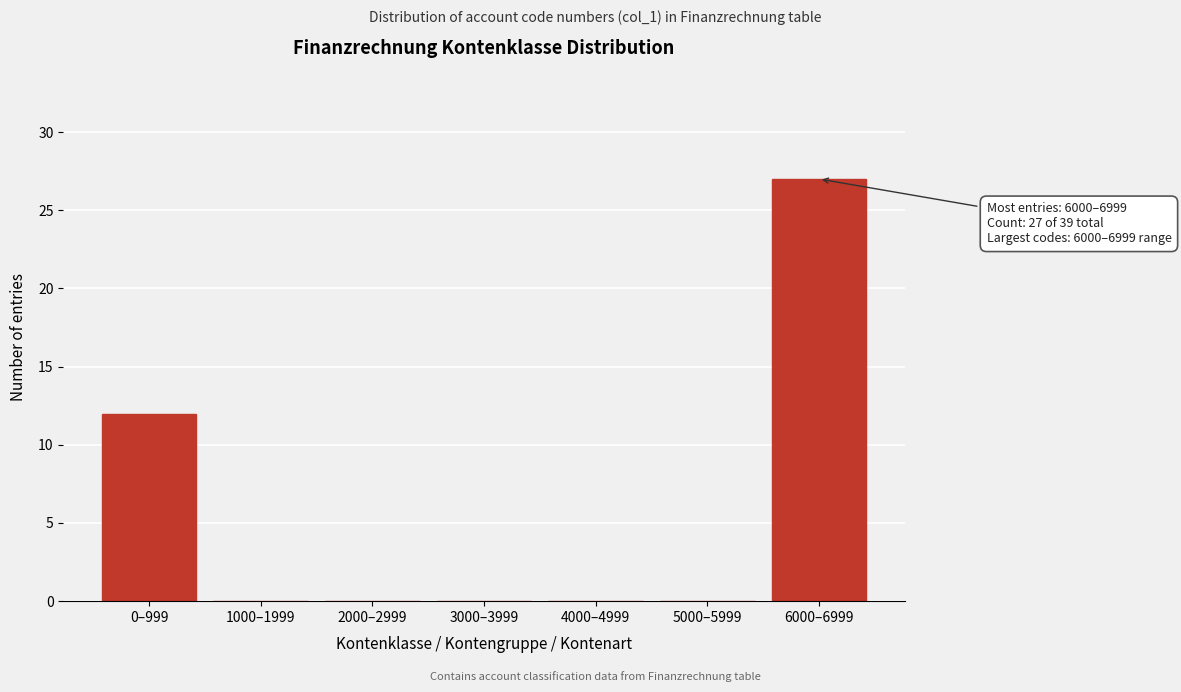

Reading left to right, transcribe all the data shown in this chart.

0–999=12	1000–1999=0	2000–2999=0	3000–3999=0	4000–4999=0	5000–5999=0	6000–6999=27